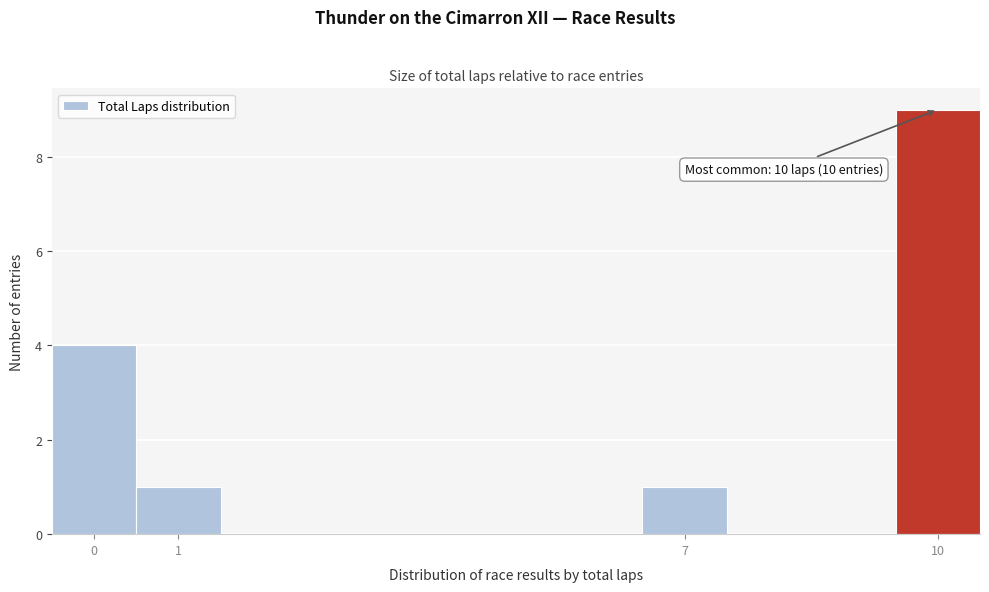

Which range on the x-axis has the tallest bar?

9.5 to 10.5